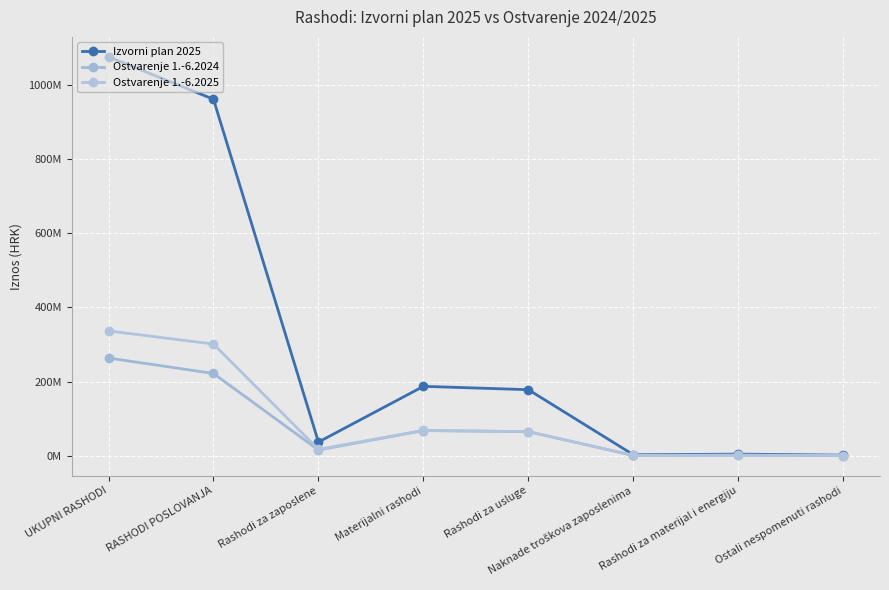

The value of Izvorni plan 2025 at UKUPNI RASHODI is 1075862851.0. True or false?

True